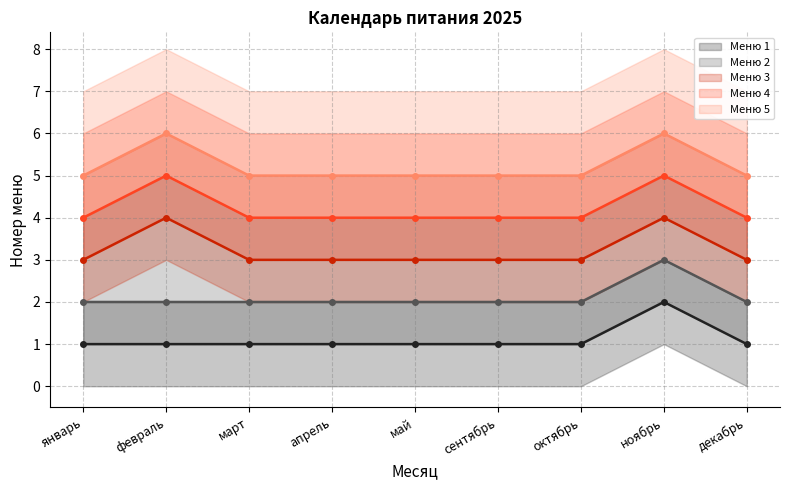

What position from the right is февраль?

8